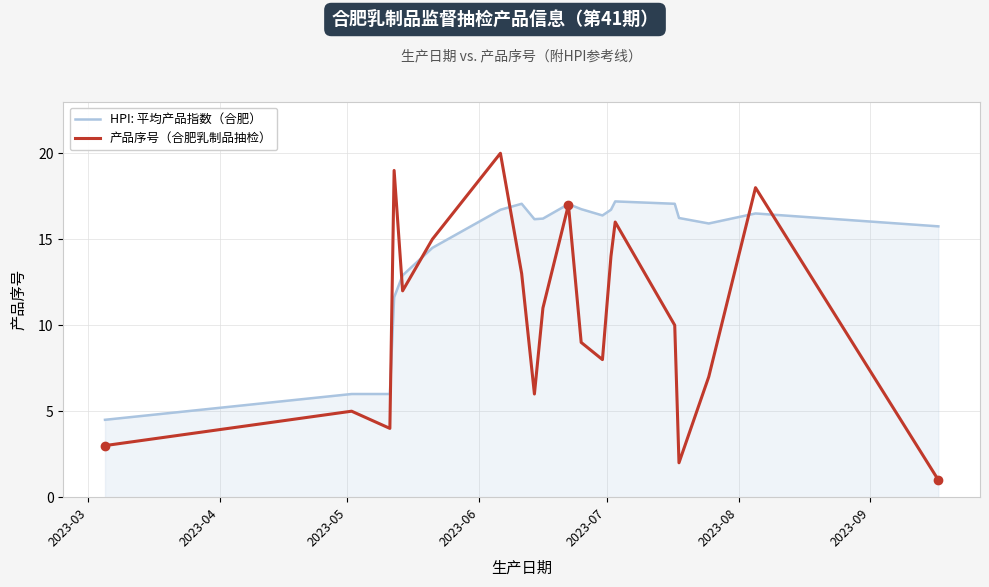

Which series has the largest range (max minus min)?

产品序号（合肥乳制品抽检）